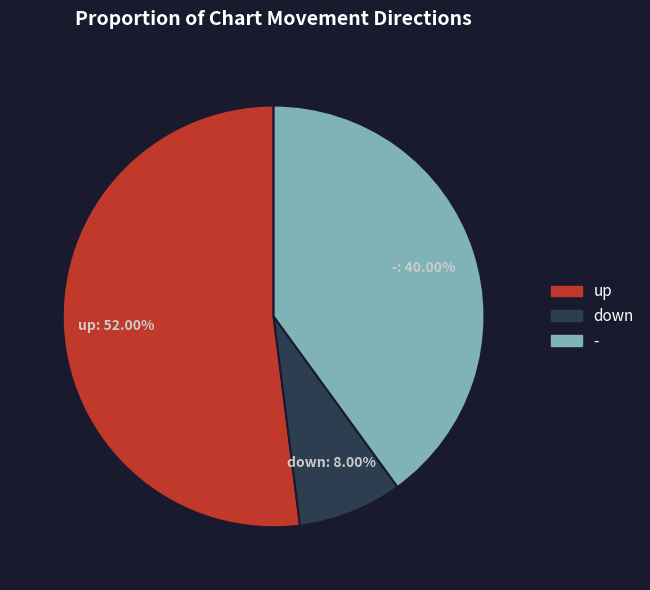

To the nearest percent, what is the difference between the largest and smallest slice percentages?

44%